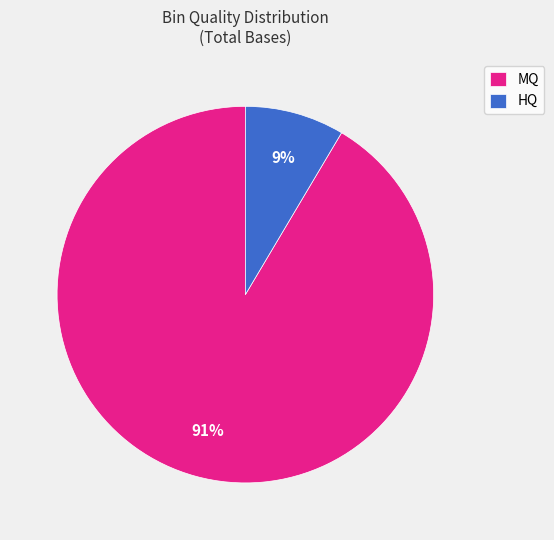

How many segments does this pie chart have?

2